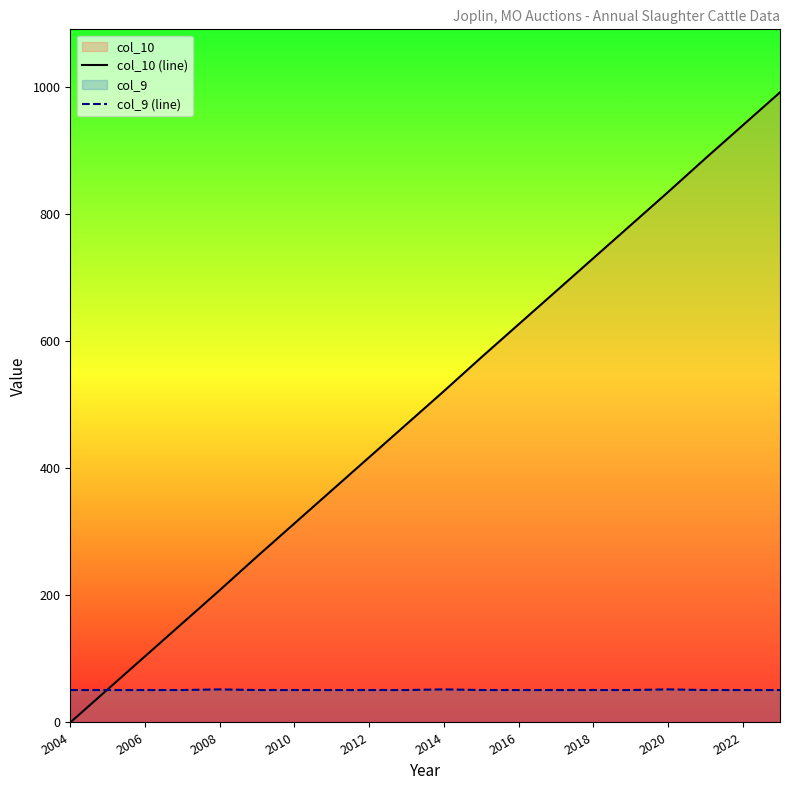

Which series has the largest range (max minus min)?

col_10 (line)